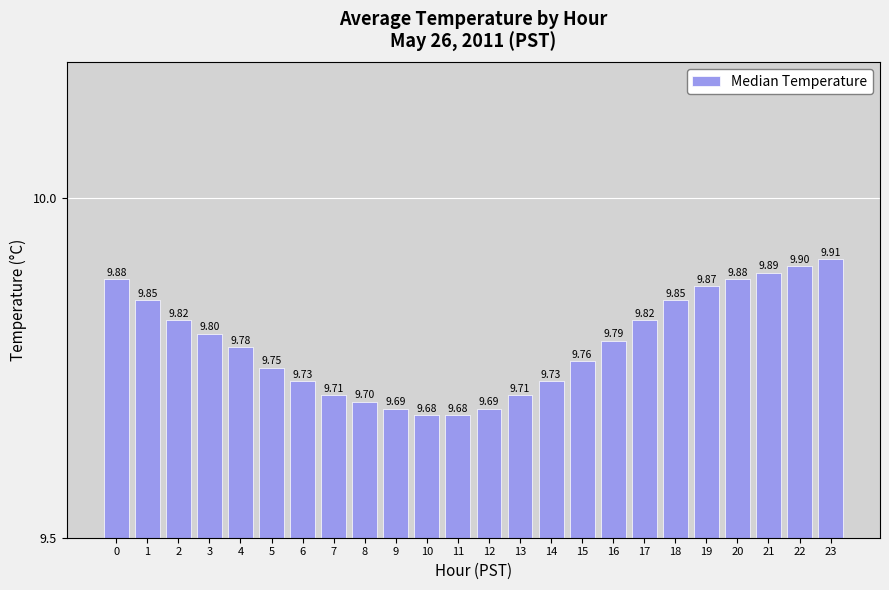

Is it true that the value at 4 is 2.1?

False